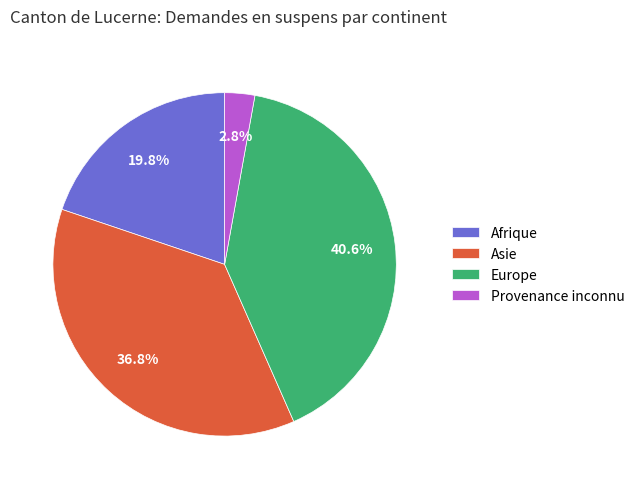

To the nearest percent, what portion does Europe represent?

41%